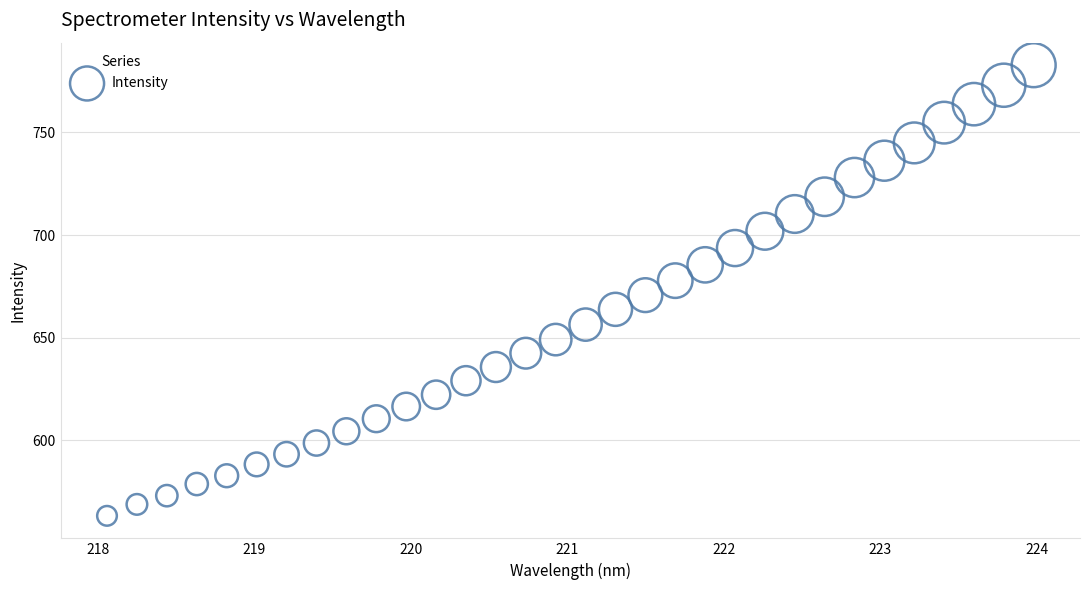

What is the range of Y values (max minus min)?

219.4